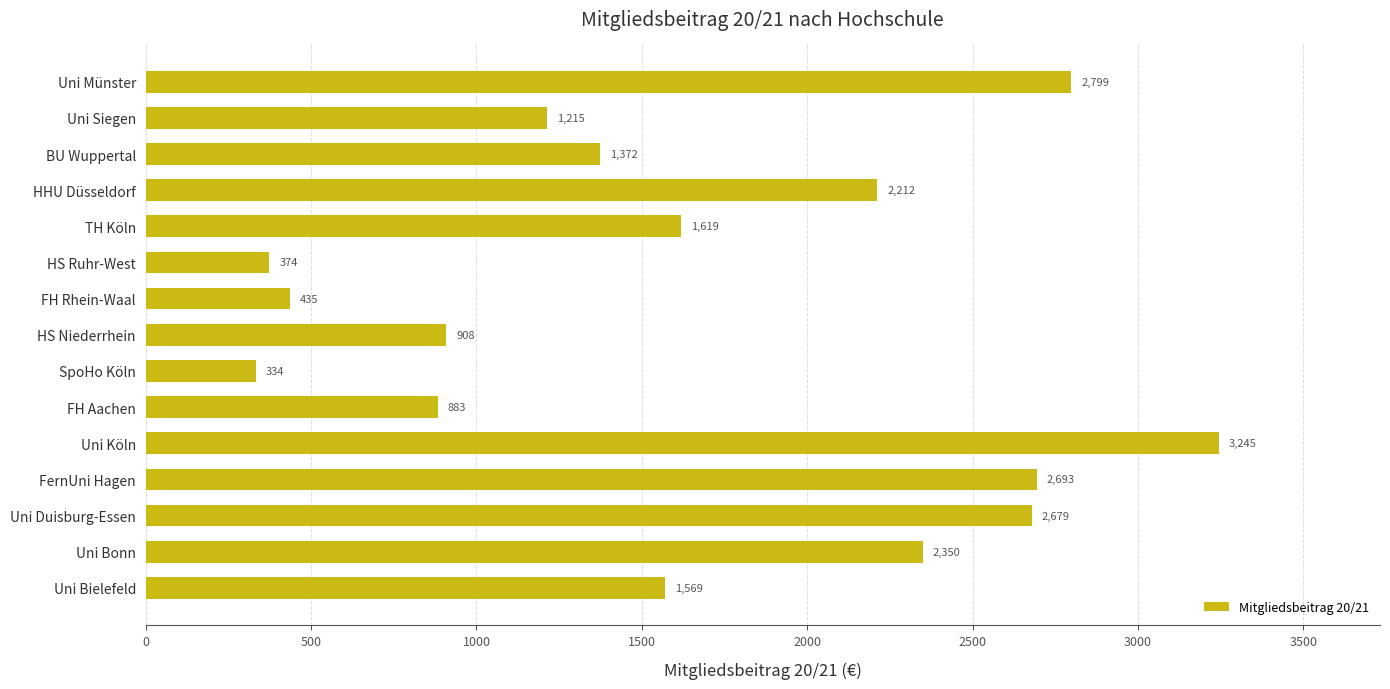

Where is the data nearest to the value 1789?

TH Köln